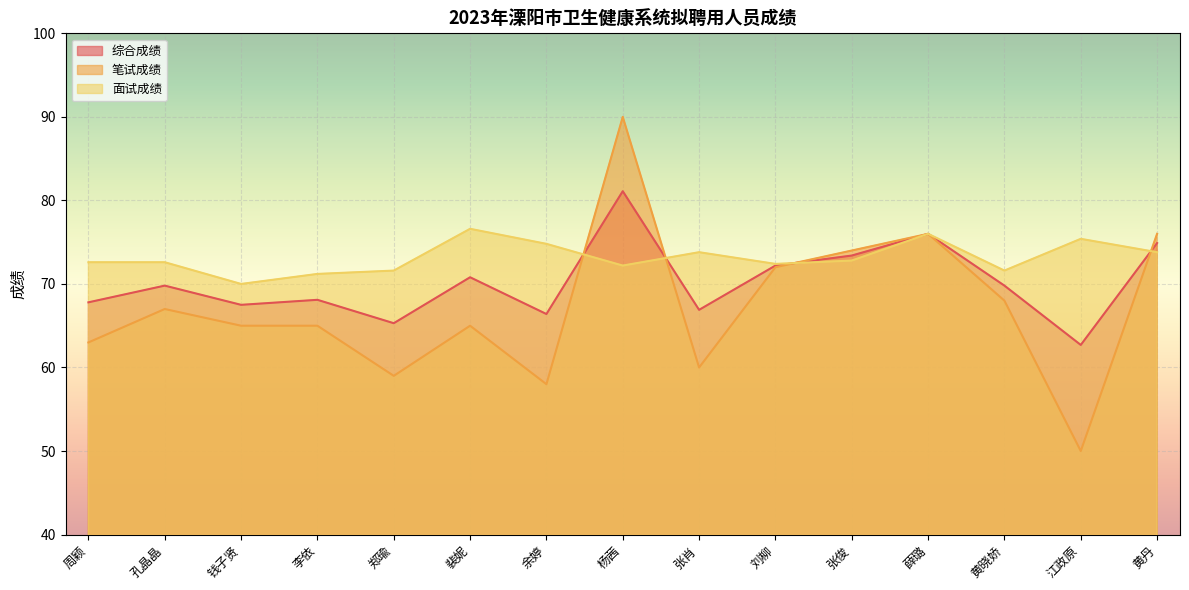

What is the difference between the 笔试成绩 values at 黄丹 and 张肖?

16.0